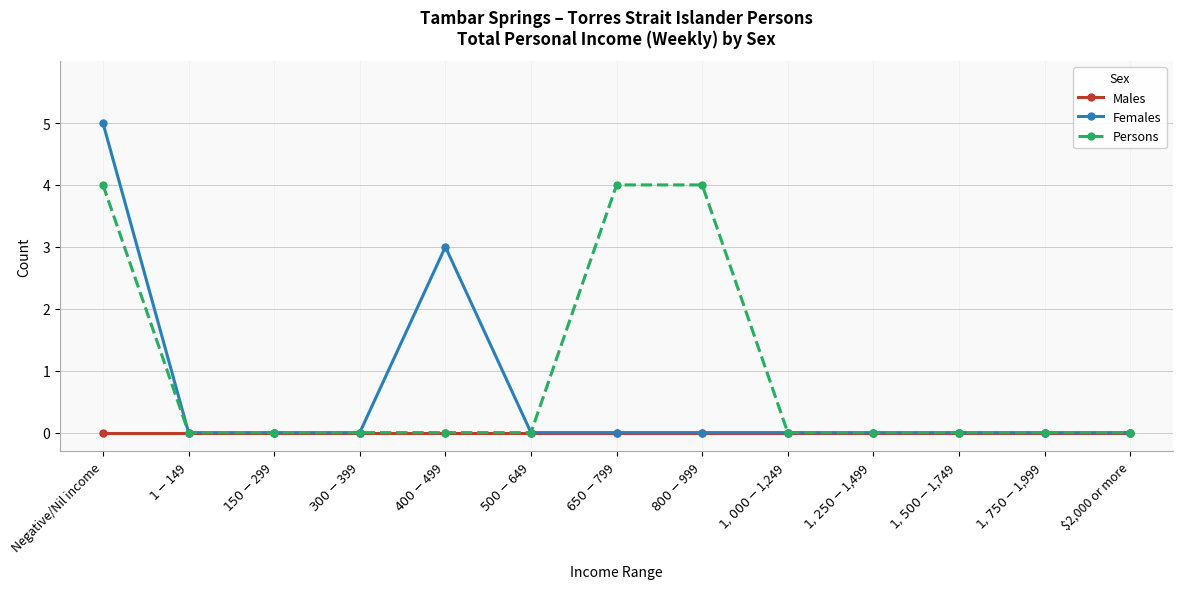

Which series has the largest total across all categories?

Persons